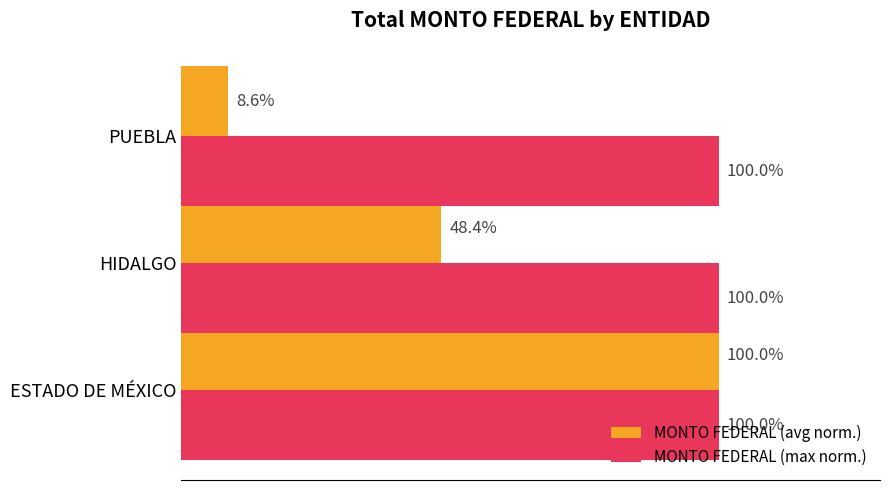

At which category is the sum across all series the highest?

ESTADO DE MÉXICO